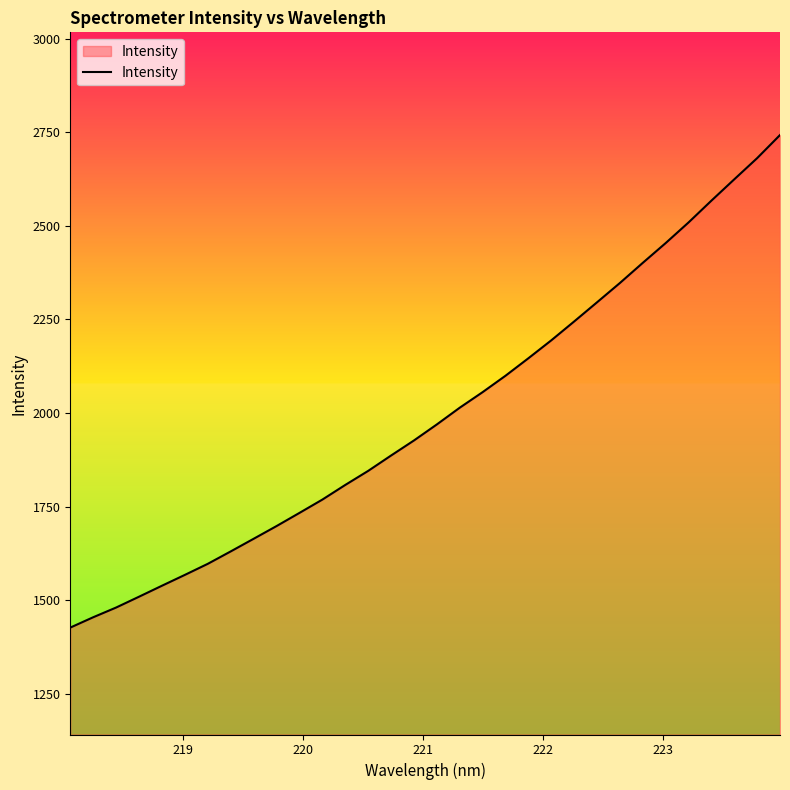

What is the difference between the maximum and minimum values?

1315.1